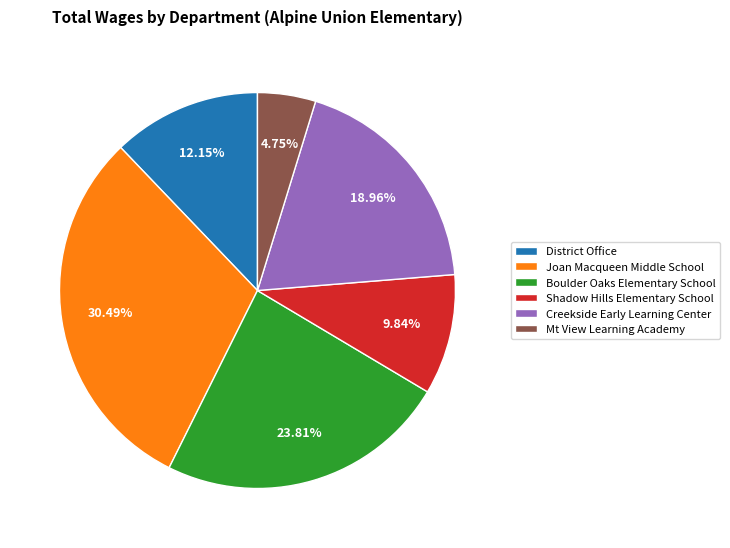

Approximately how many times larger is the value at District Office compared to Shadow Hills Elementary School?

1.2